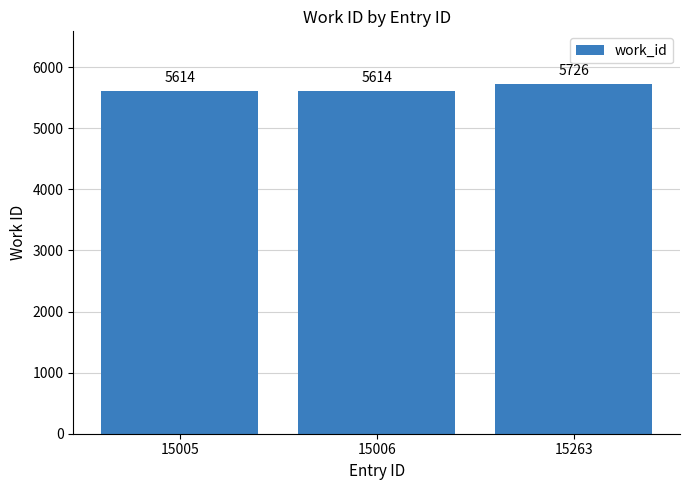

How many categories are shown in the chart?

3